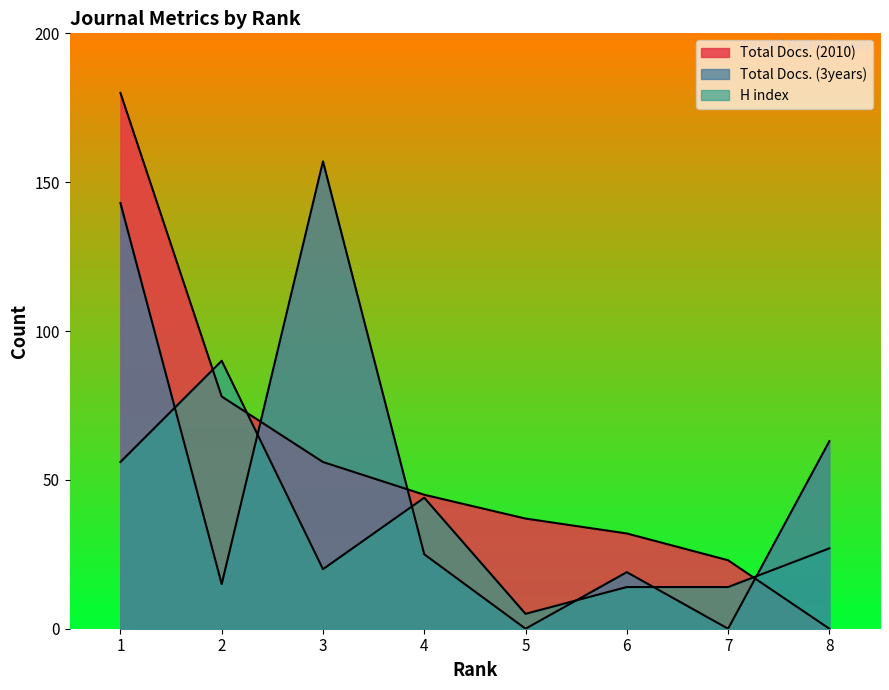

True or false: Total Docs. (3years) has a value of 26 at 6.

False